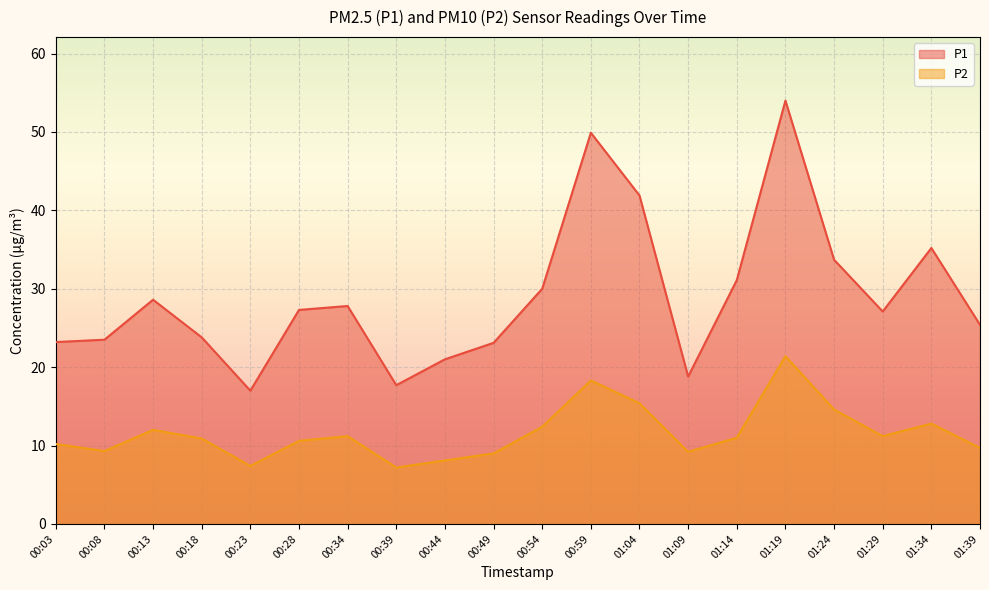

What is the average value of the P1 series?

29.0